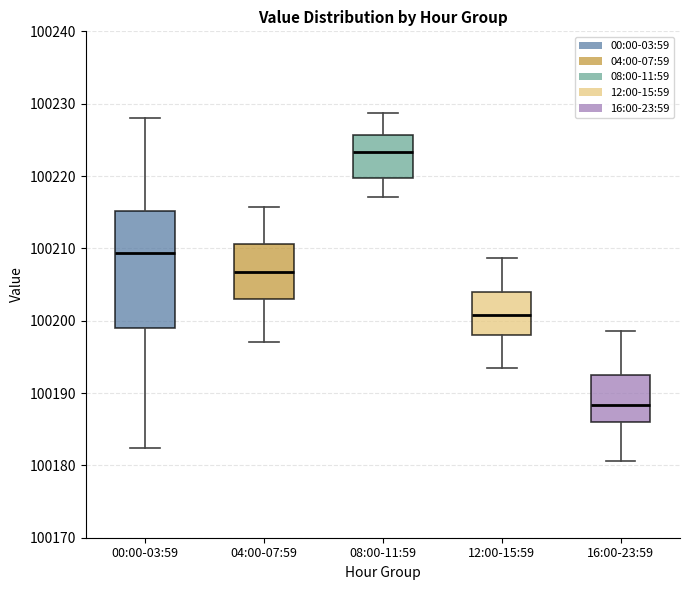

Which box's median line is the lowest?

16:00-23:59